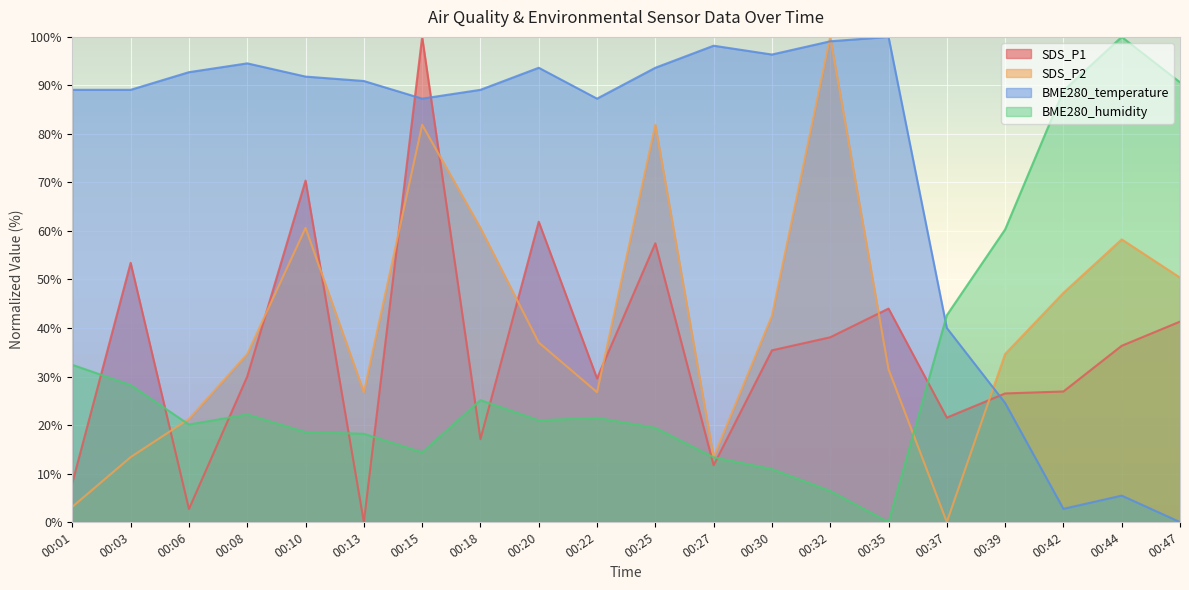

What is the difference between the maximum and minimum values in the SDS_P2 series?

100.0